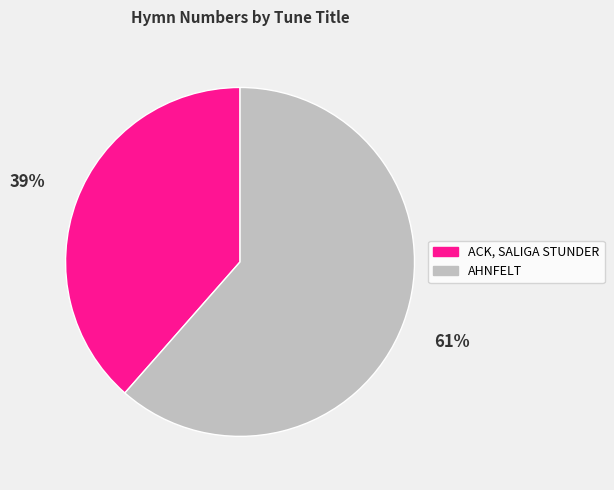

To the nearest percent, what is the average slice percentage?

50%